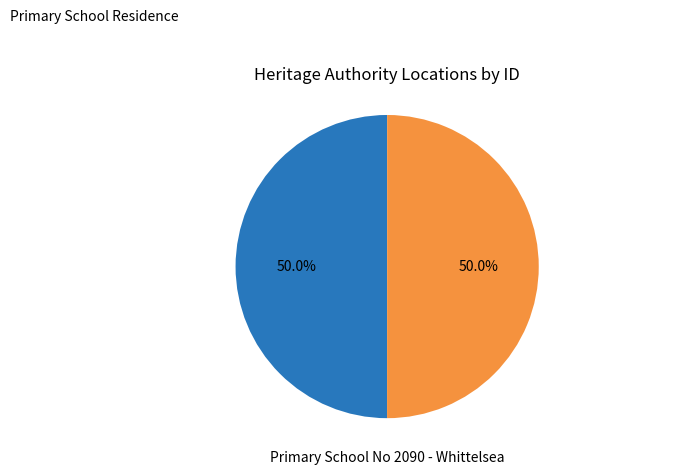

How many slices are in this pie chart?

2